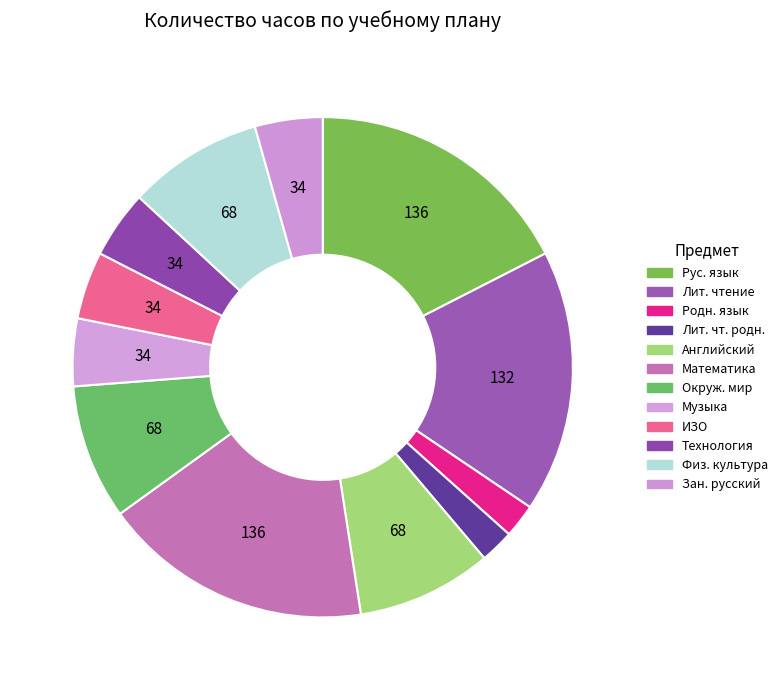

Is there a majority slice in this chart?

No